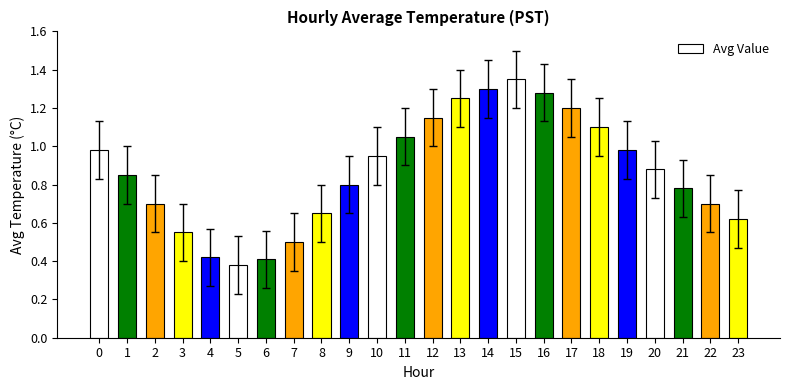

Which has a higher value, 12 or 16?

16